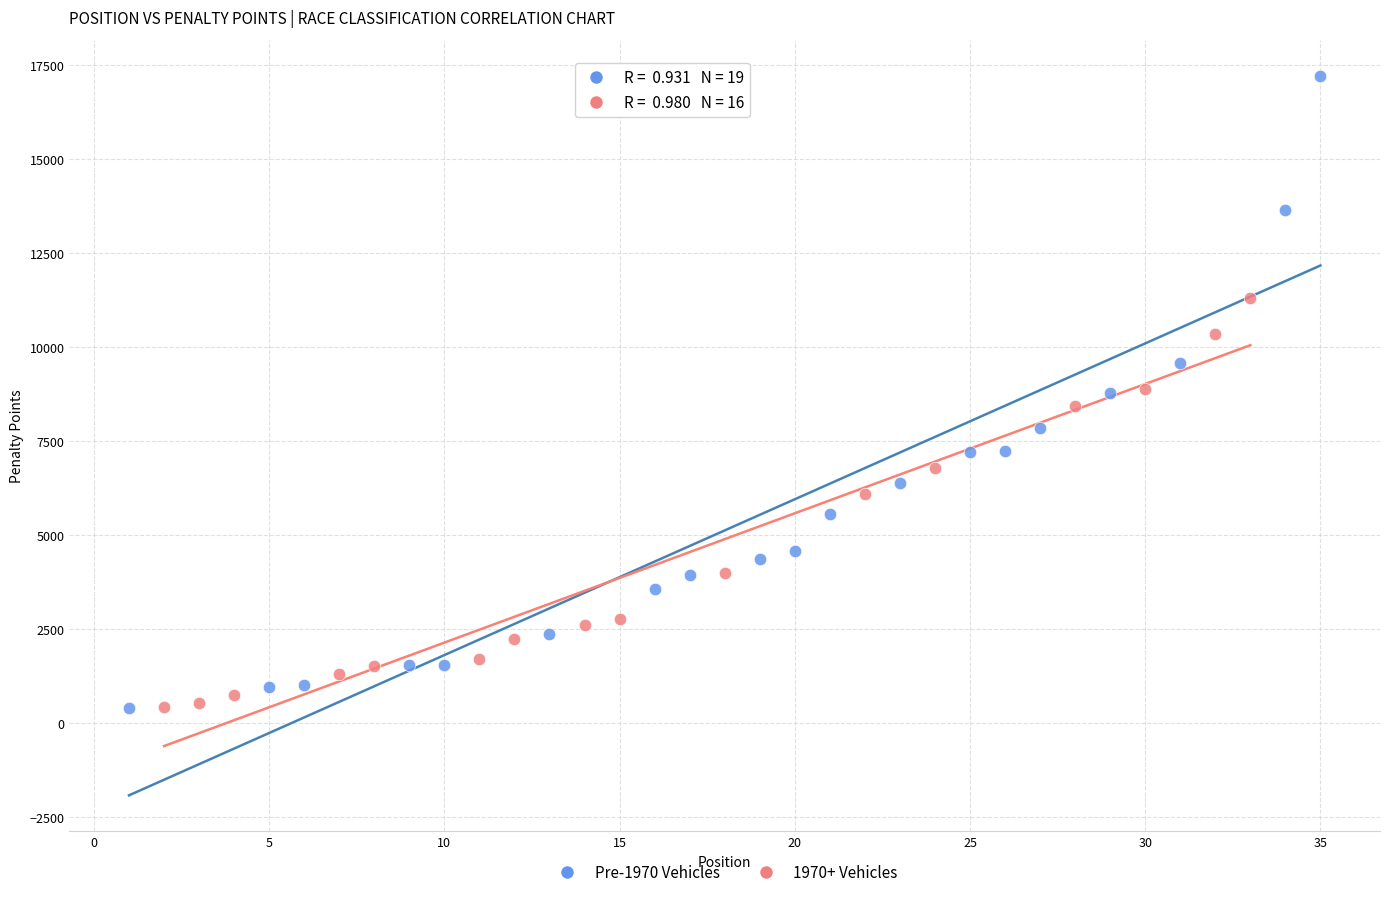

Which series has the largest Y range (max minus min)?

Pre-1970 Vehicles